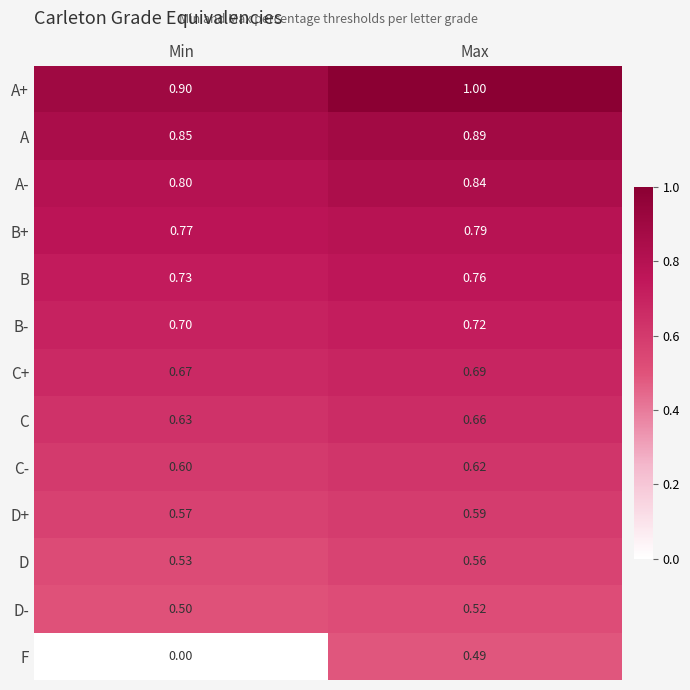

Which series changed the most between Min and Max?

F